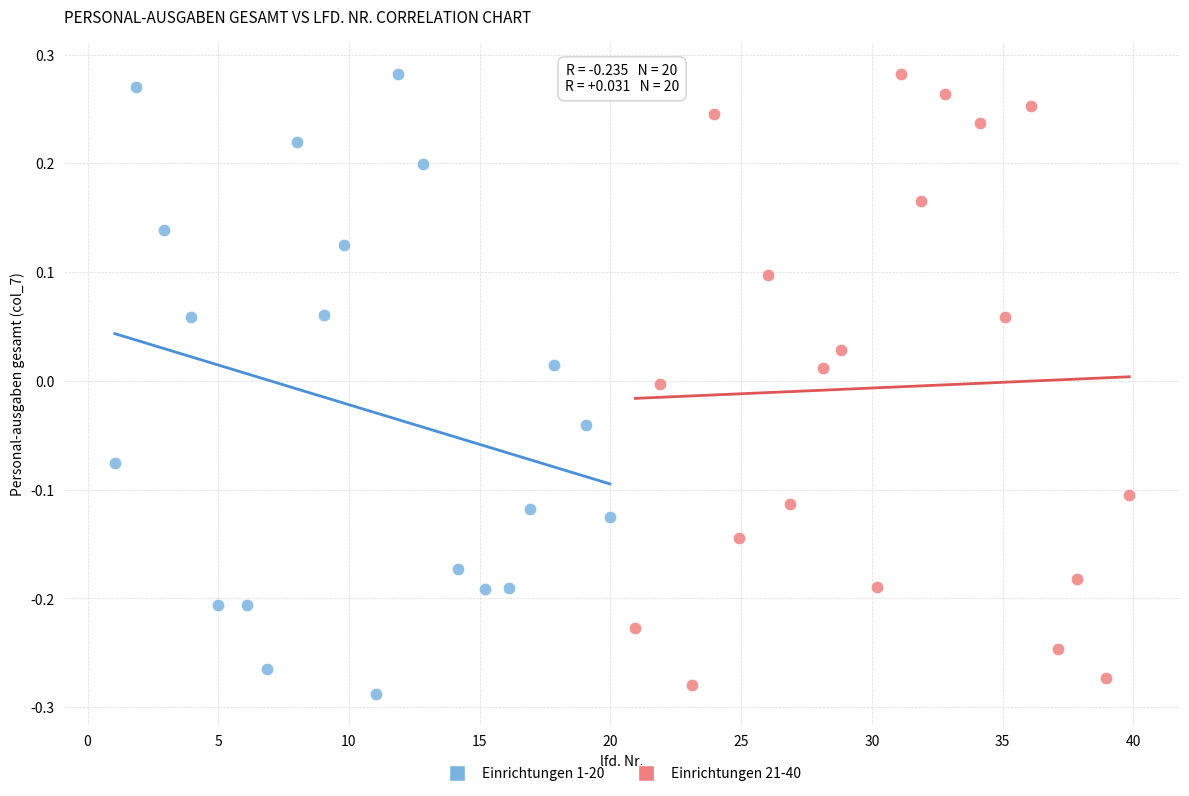

Which series reaches the minimum Y coordinate?

Einrichtungen 1-20